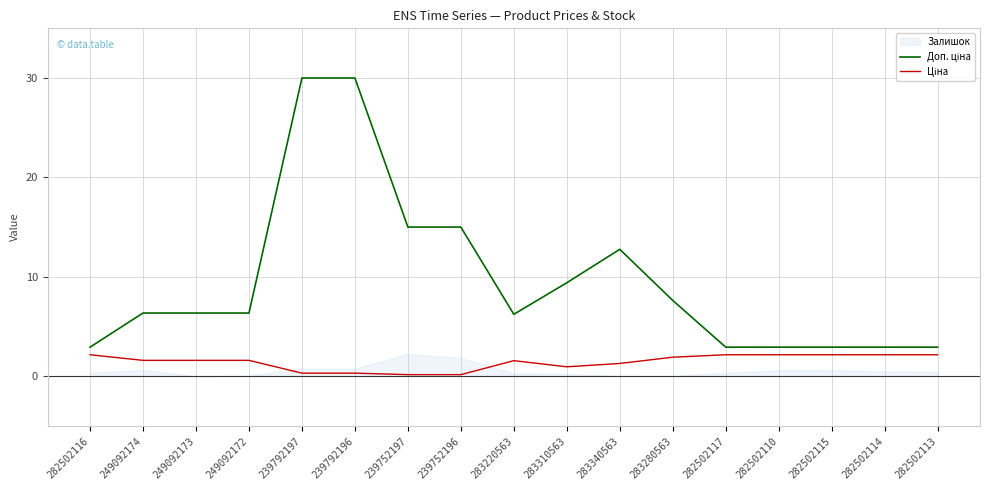

The value of Ціна at 283220563 is 2.4. True or false?

False